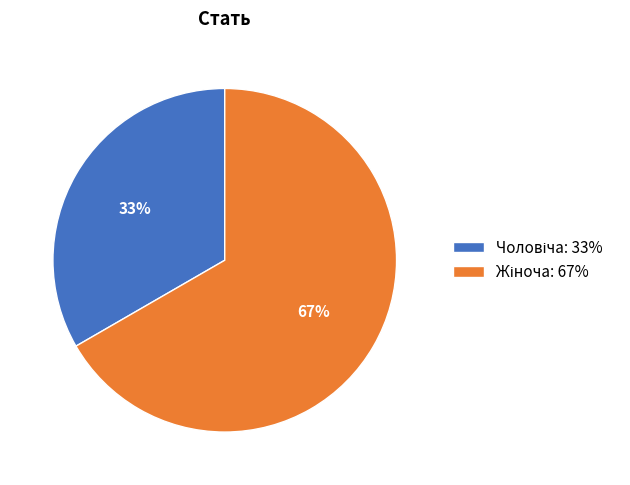

Is there any slice that represents more than half of the pie?

Yes